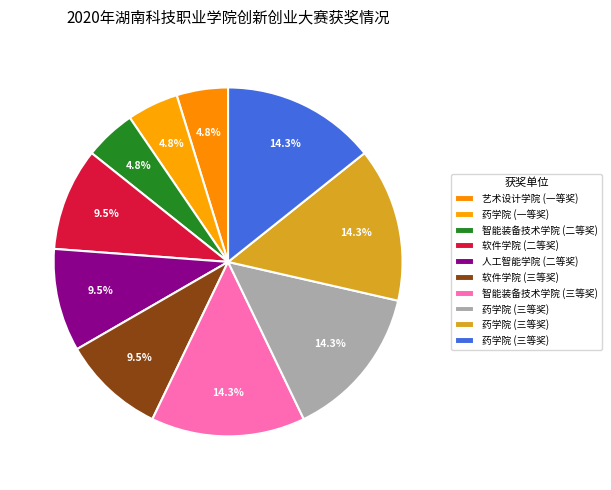

What is the largest slice in the pie chart?

智能装备技术学院(三等奖)